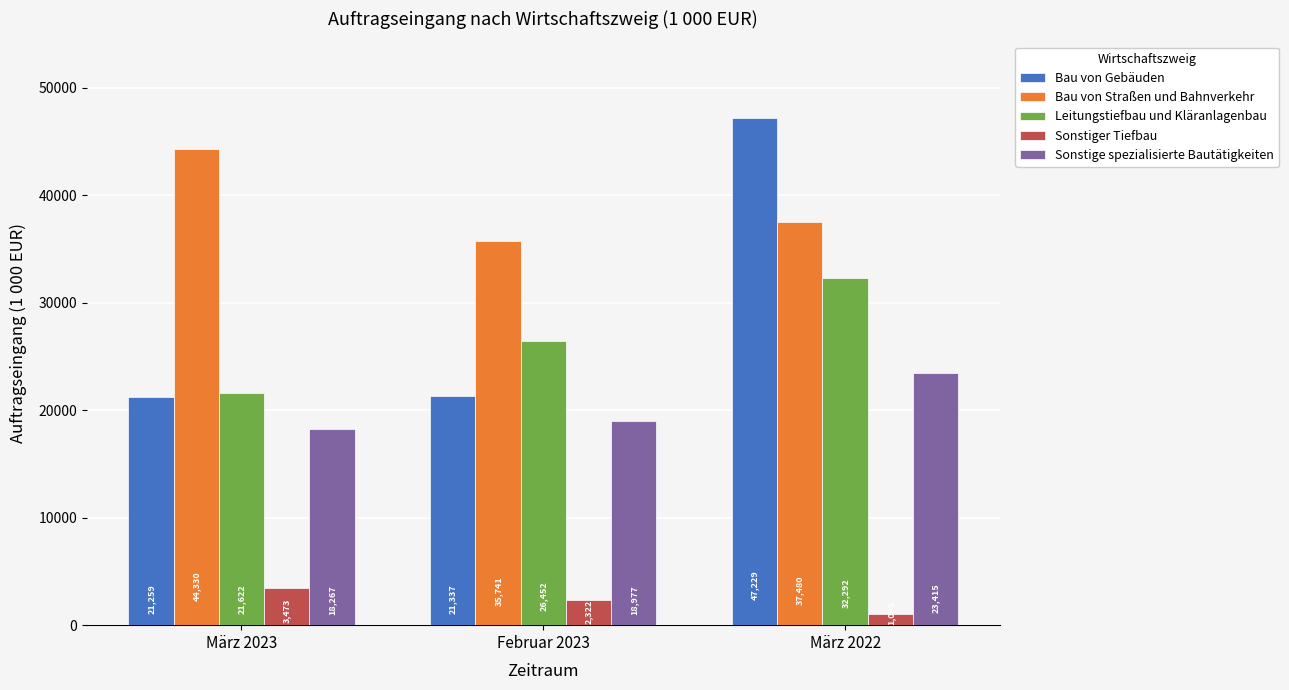

List the labels in order of Sonstige spezialisierte Bautätigkeiten value, smallest first.

März 2023, Februar 2023, März 2022